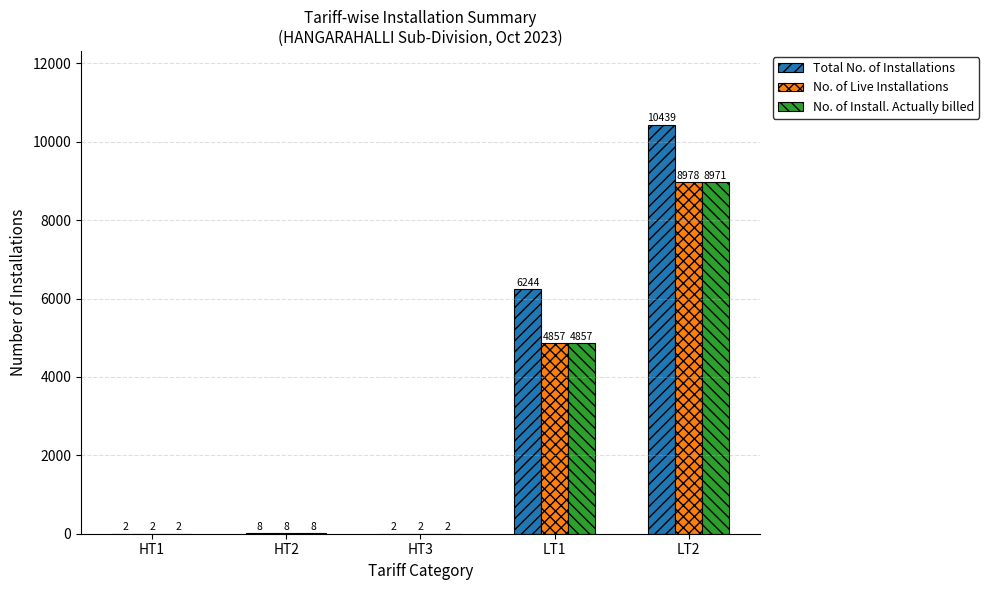

What is the difference between the No. of Live Installations values at LT1 and LT2?

4121